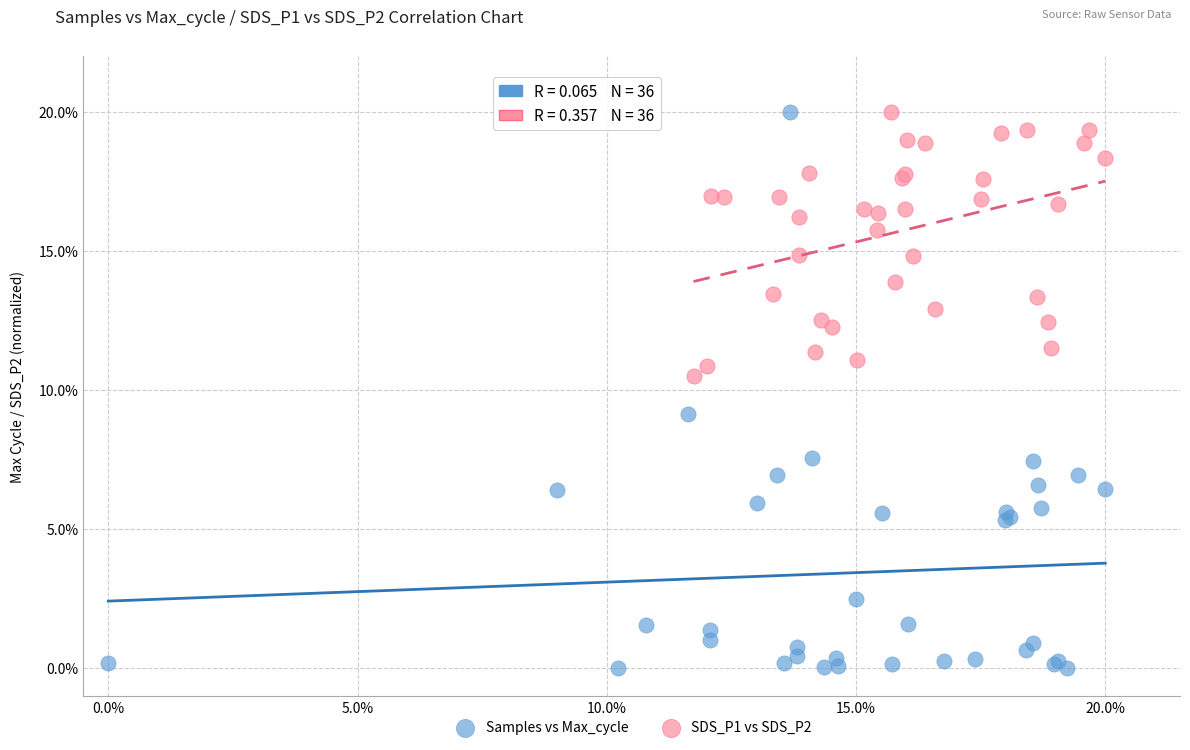

Which series has the widest spread of Y values?

Samples vs Max_cycle